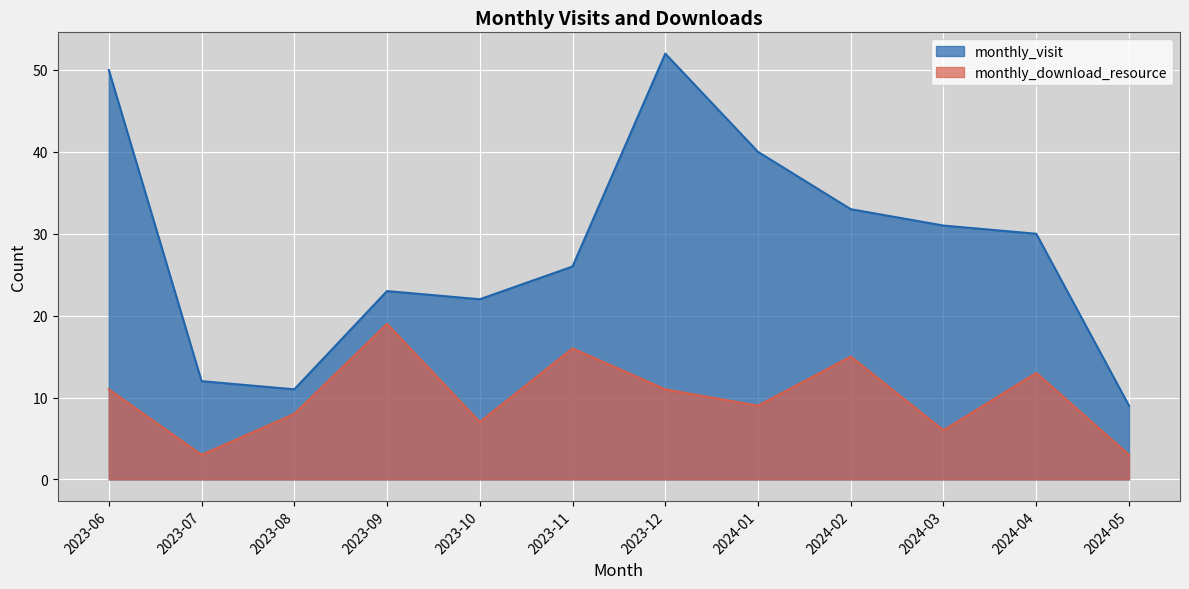

List the labels in order of monthly_visit value, smallest first.

2024-05, 2023-08, 2023-07, 2023-10, 2023-09, 2023-11, 2024-04, 2024-03, 2024-02, 2024-01, 2023-06, 2023-12